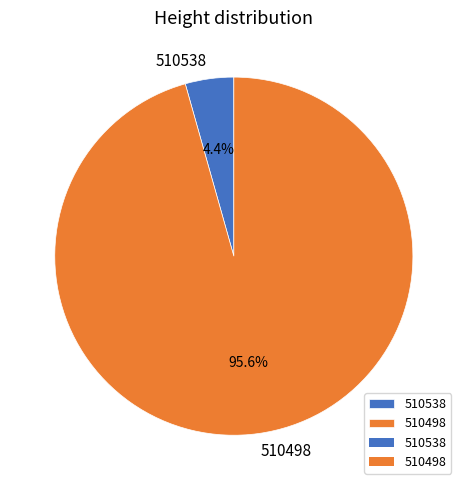

Does 510538 account for over 50% of the chart?

No